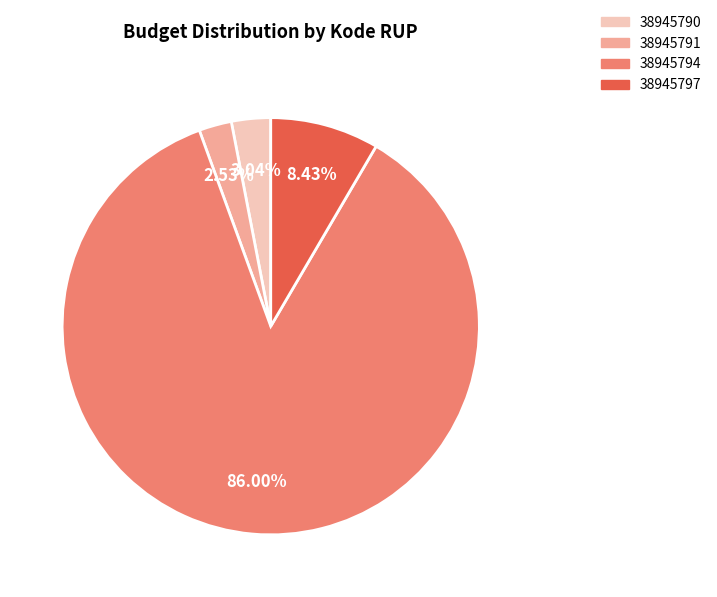

What percentage is the 38945790 slice, to the nearest percent?

3%